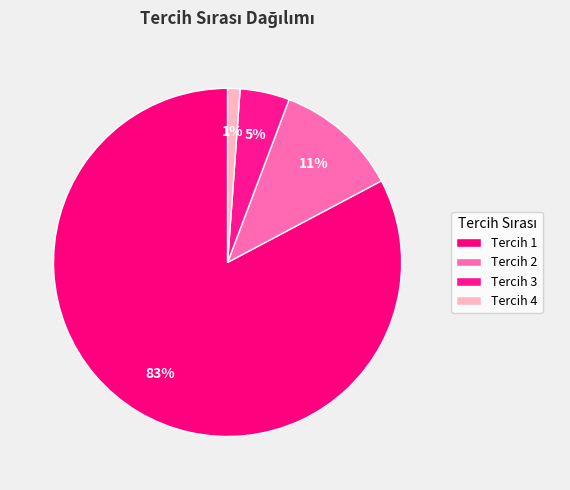

How many segments does this pie chart have?

4